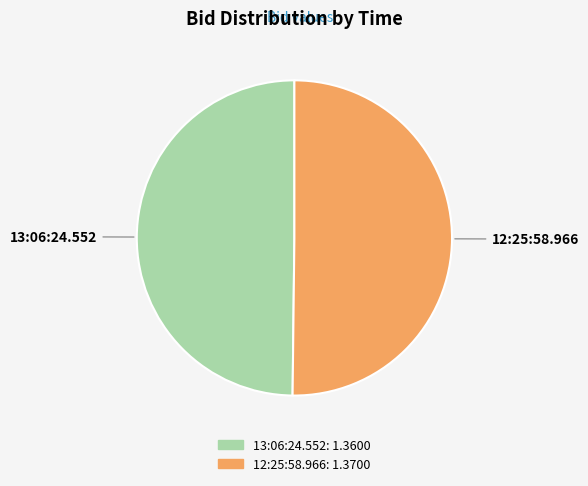

Is it true that 12:25:58.966 is 41% of the pie?

False